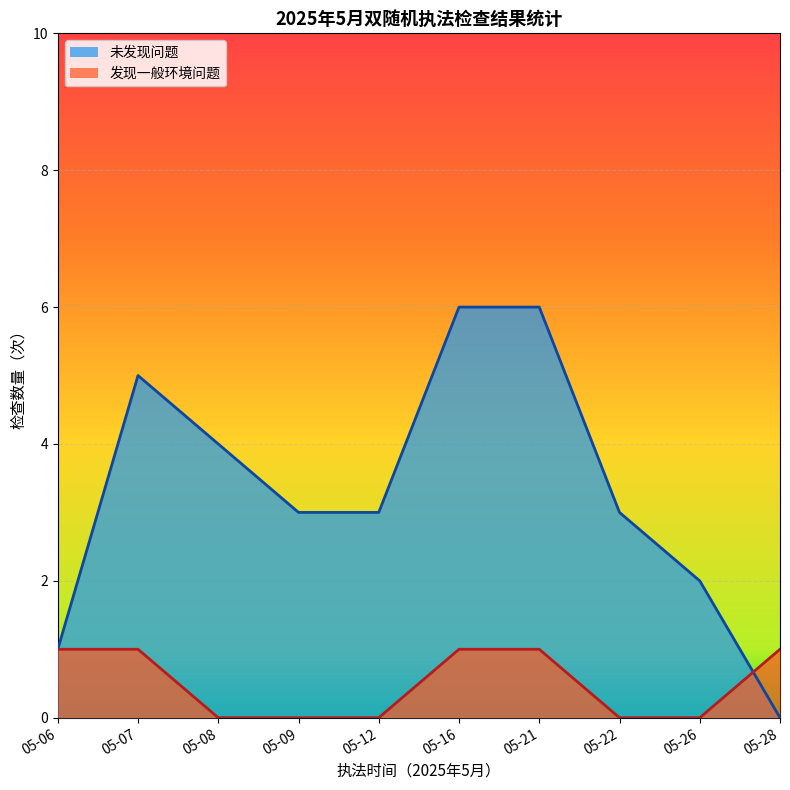

True or false: 发现一般环境问题 and 未发现问题 intersect in this chart.

False